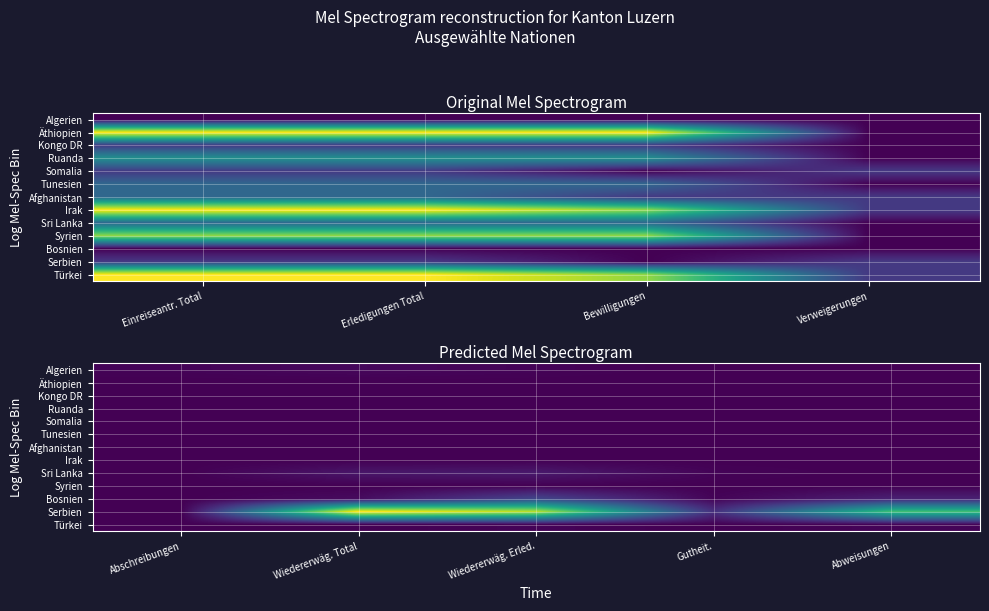

What is the greatest value displayed?

100